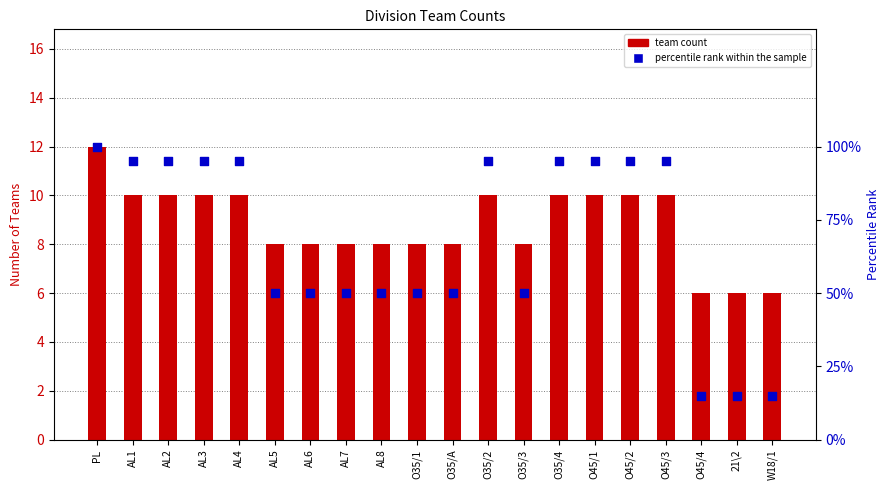

What are all the series names shown in the legend?

team count, percentile rank within the sample